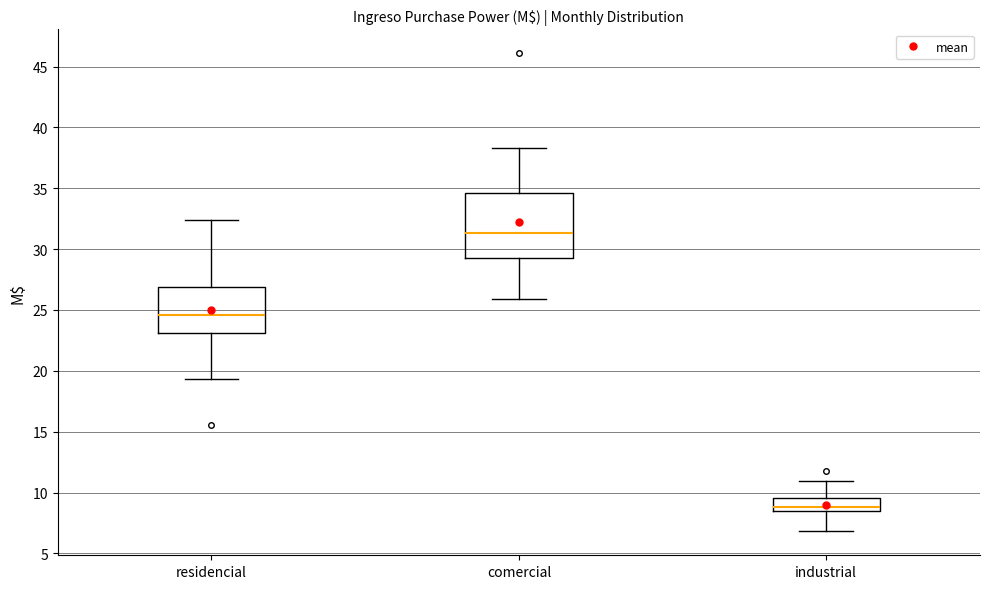

Reading left to right, transcribe this box plot: for each box, give where its median line is, the range the box spans, and where its two whiskers end, as read against the y-axis. The values are not printed on the chart, so give them approximately, as read against the axis.

residencial: median 24.5, box 23.0 to 27.0, whiskers 19.5 to 32.5
comercial: median 31.5, box 29.5 to 34.5, whiskers 26.0 to 38.5
industrial: median 9.0, box 8.5 to 9.5, whiskers 7.0 to 11.0